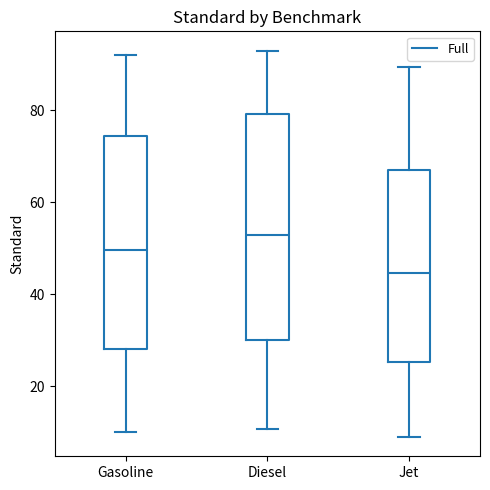

Reading left to right, transcribe this box plot: for each box, give where its median line is, the range the box spans, and where its two whiskers end, as read against the y-axis. The values are not printed on the chart, so give them approximately, as read against the axis.

Gasoline: median 50, box 28 to 74, whiskers 10 to 92
Diesel: median 52, box 30 to 80, whiskers 10 to 92
Jet: median 44, box 26 to 66, whiskers 8 to 90